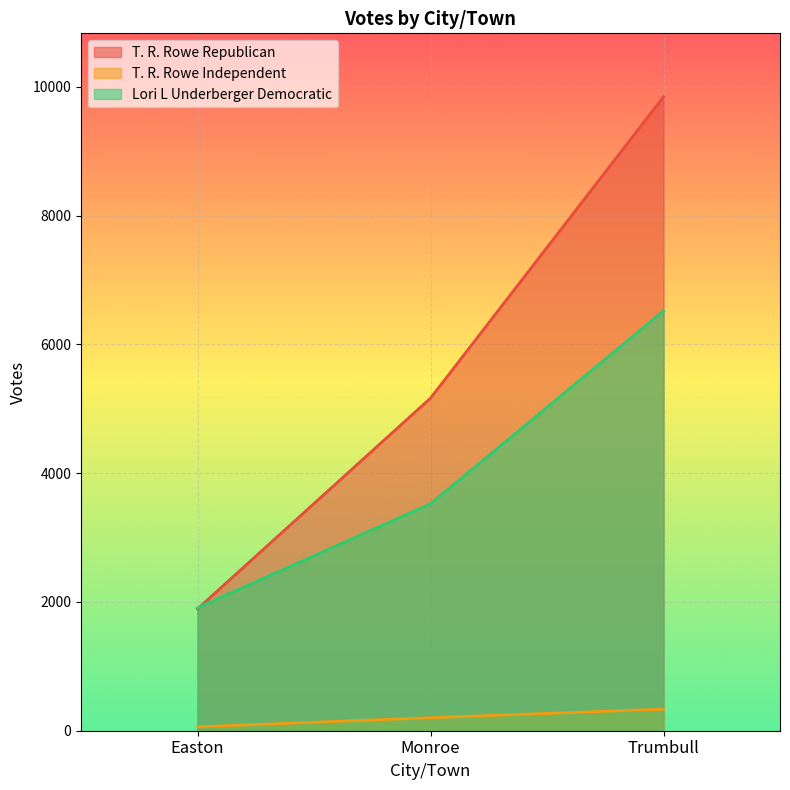

What is the label of the 3rd point from the right?

Easton